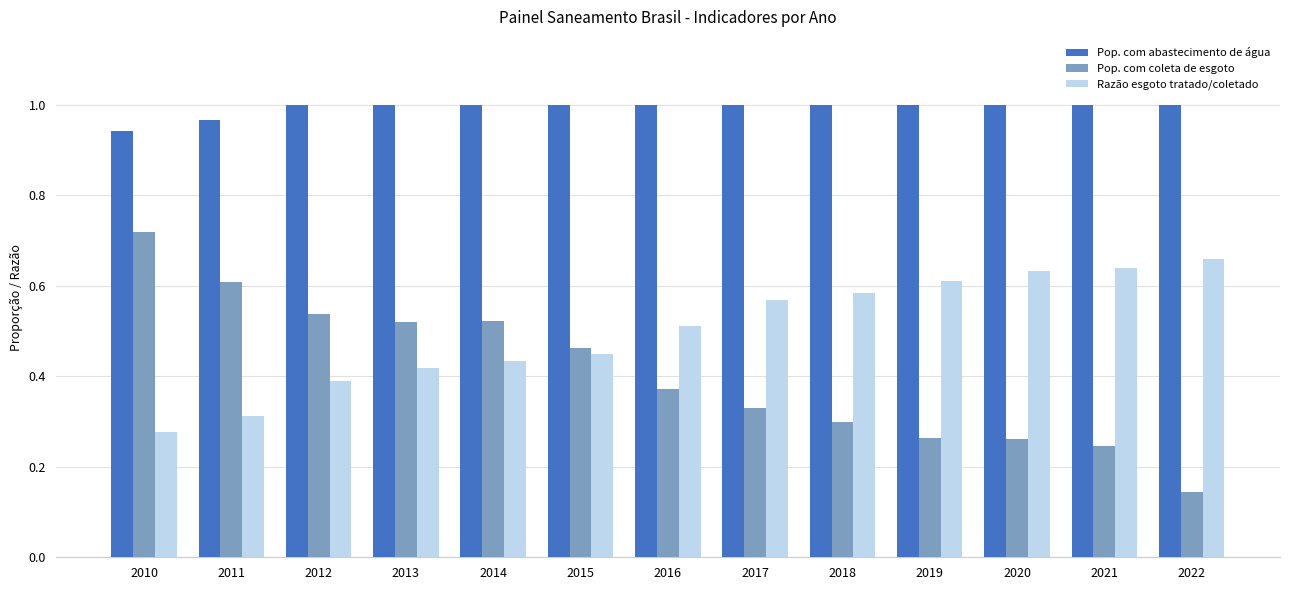

How many bars are there in total?

39